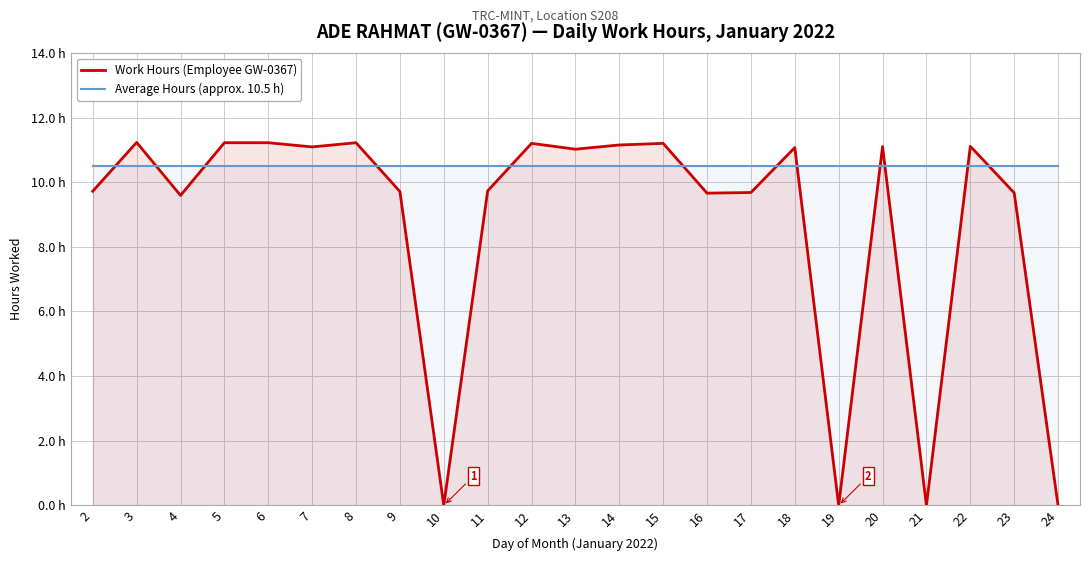

Reading right to left, what are all the values shown in this chart?

Work Hours (Employee GW-0367): 24=0.0	23=9.7	22=11.1	21=0.0	20=11.1	19=0.0	18=11.1	17=9.7	16=9.7	15=11.2	14=11.2	13=11.0	12=11.2	11=9.7	10=0.0	9=9.7	8=11.2	7=11.1	6=11.2	5=11.2	4=9.6	3=11.2	2=9.7
Average Hours (approx. 10.5 h): 24=10.5	23=10.5	22=10.5	21=10.5	20=10.5	19=10.5	18=10.5	17=10.5	16=10.5	15=10.5	14=10.5	13=10.5	12=10.5	11=10.5	10=10.5	9=10.5	8=10.5	7=10.5	6=10.5	5=10.5	4=10.5	3=10.5	2=10.5